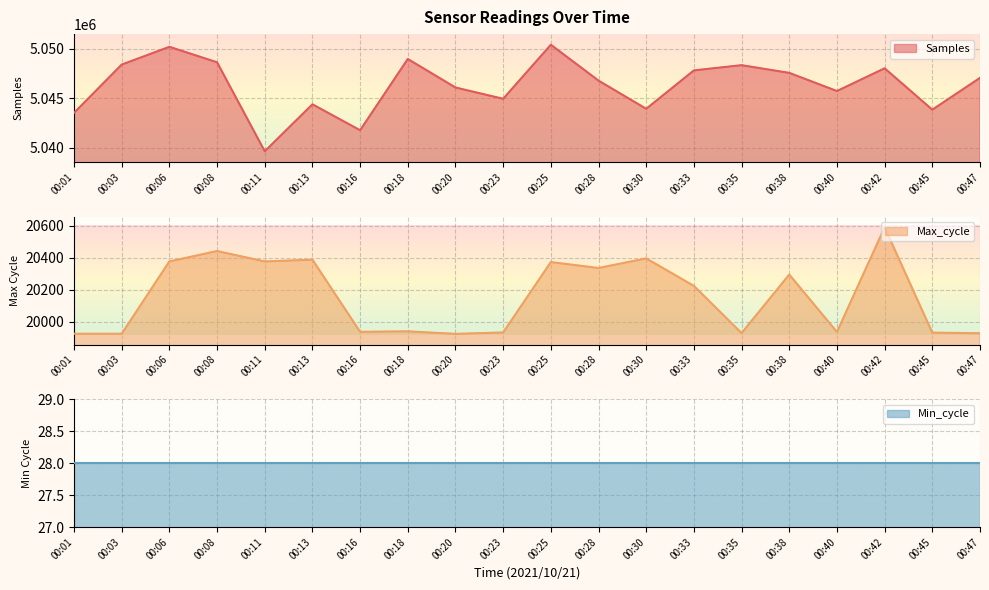

Which category has the highest value in the Max_cycle series?

00:42